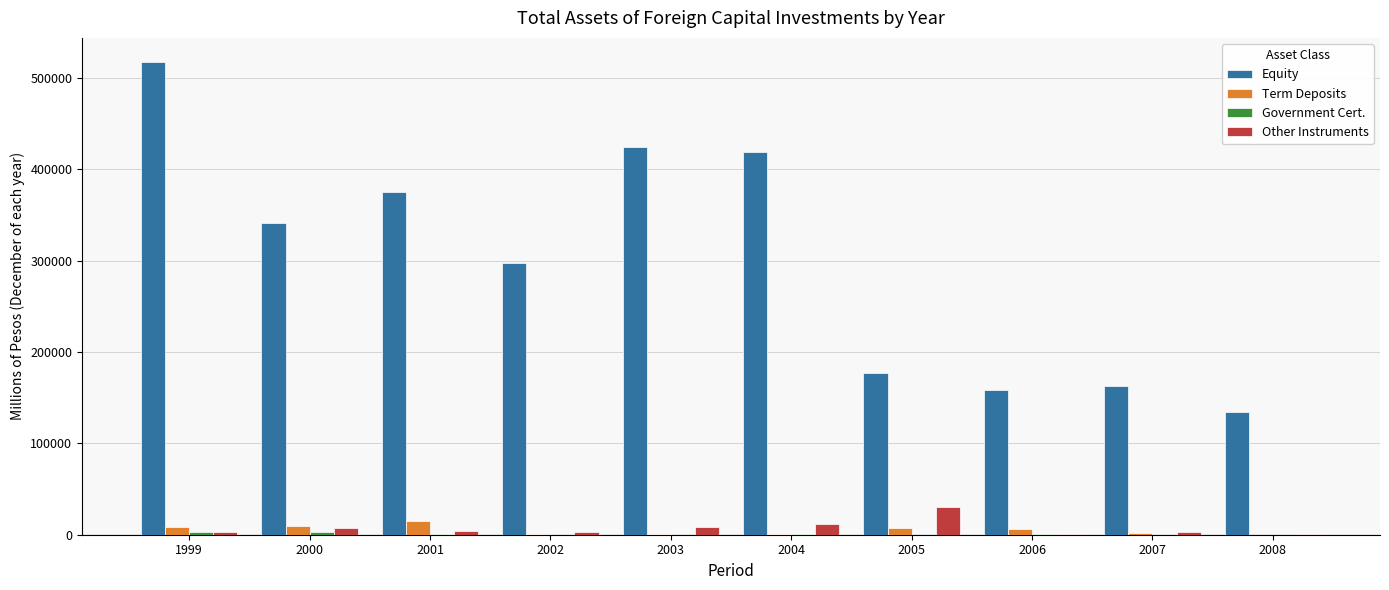

Between 2002 and 2003, which series saw the biggest shift?

Equity